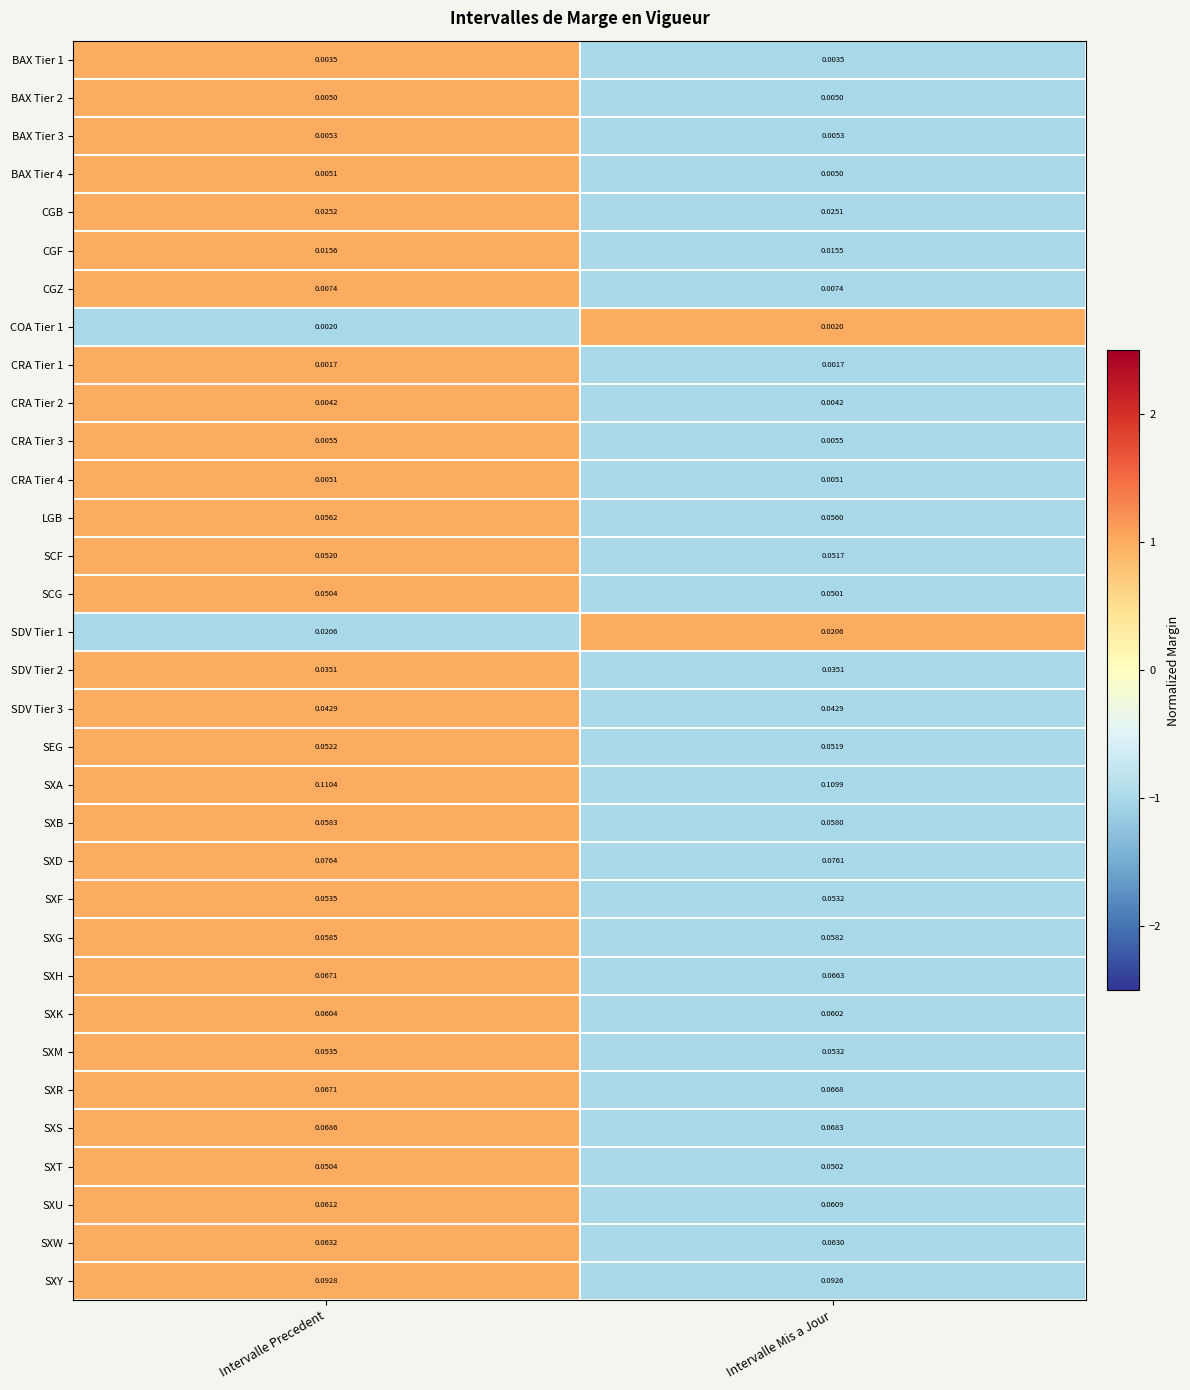

What is the total value across all series at Intervalle Mis a Jour?

1.3